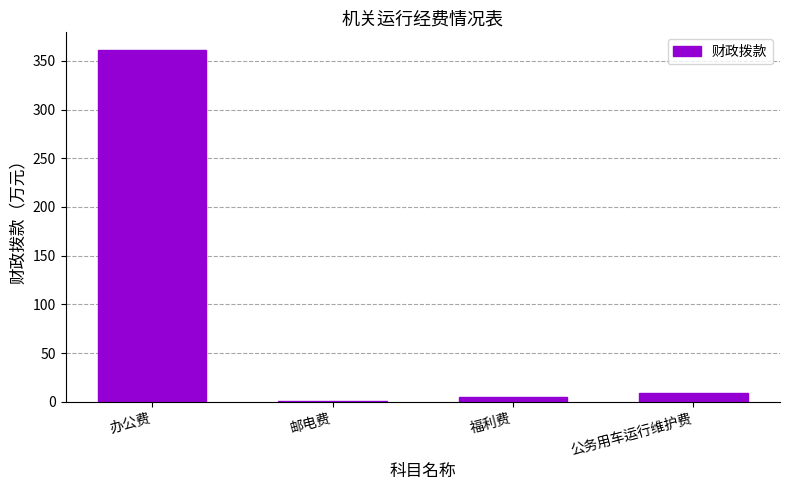

Which category has the highest value across all series?

办公费